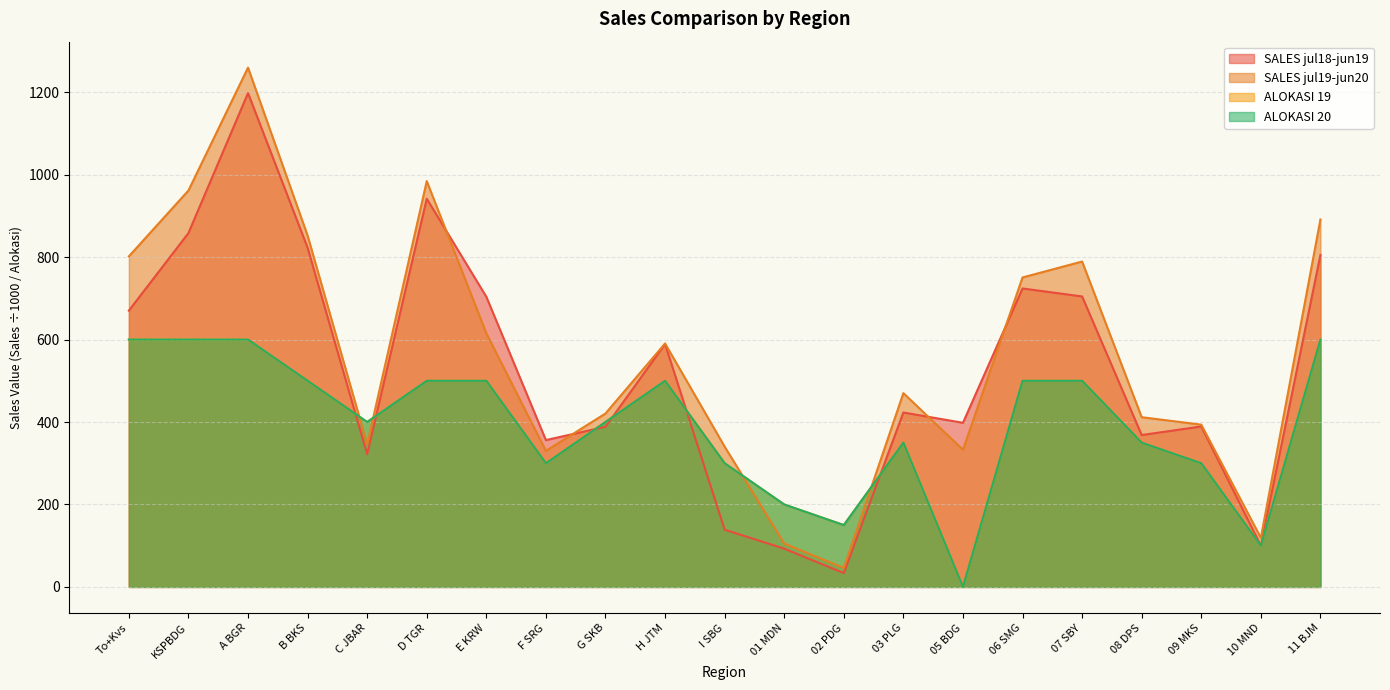

What value does the ALOKASI 20 series have at G SKB?

400.0